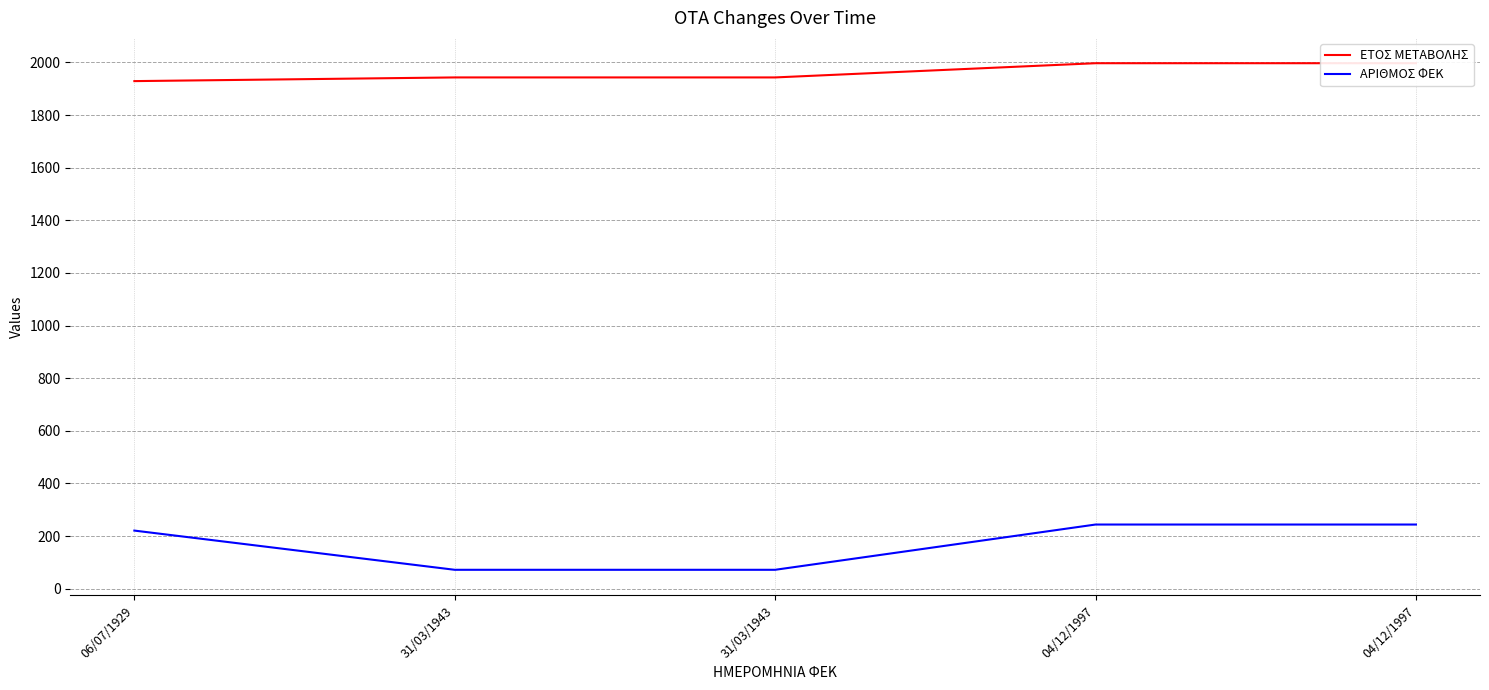

True or false: ΑΡΙΘΜΟΣ ΦΕΚ and ΕΤΟΣ ΜΕΤΑΒΟΛΗΣ intersect in this chart.

False